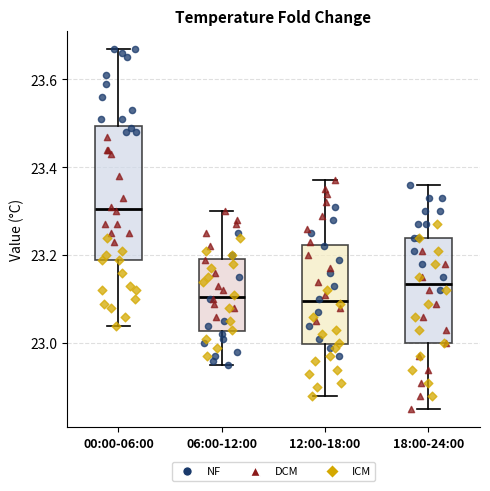

Where is the upper edge of the box for 12:00-18:00 on the y-axis? The values are not printed on the chart, so give them approximately, as read against the axis.

23.22